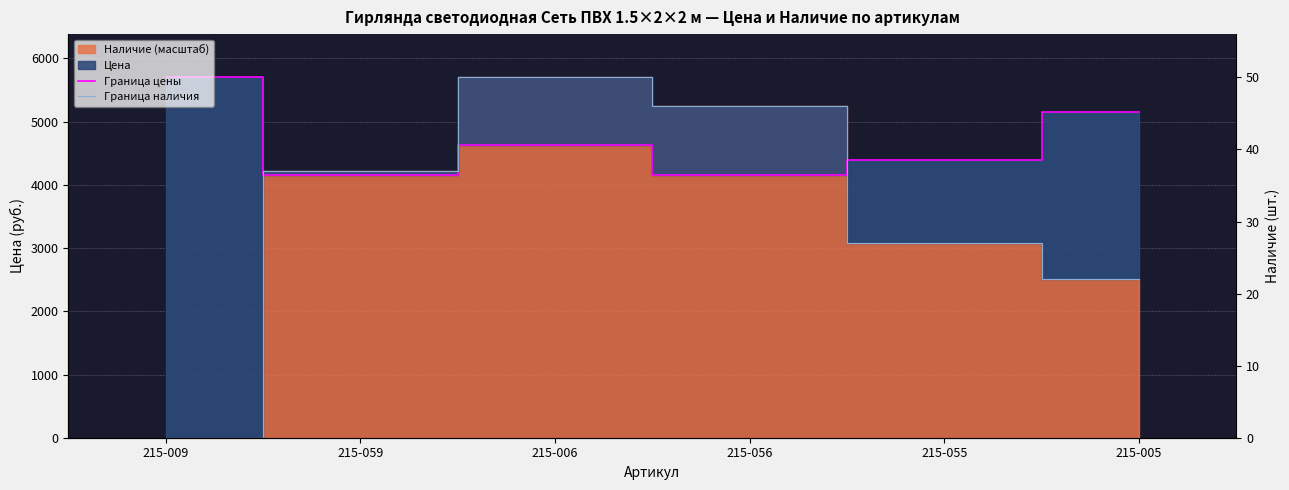

True or false: Граница цены has a value of 4387.2 at 215-055.

True